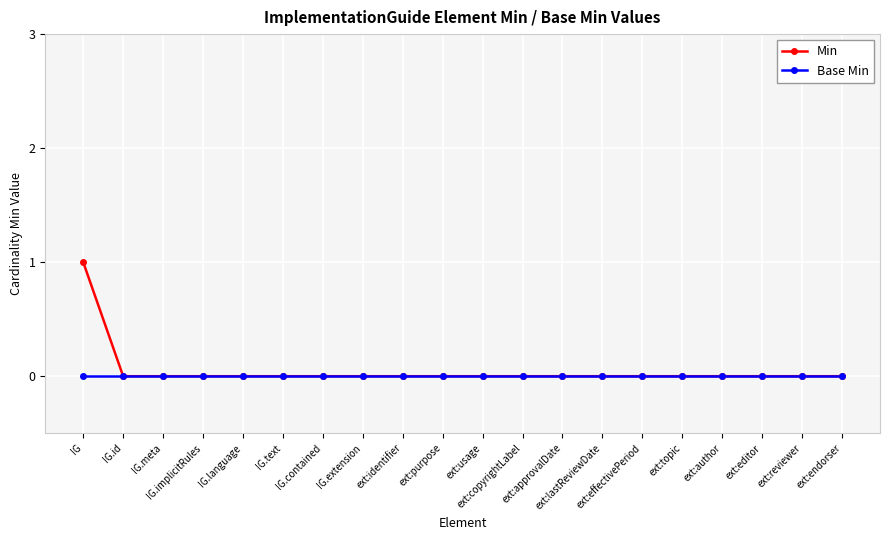

List the series in order of their peak value, highest first.

Min, Base Min